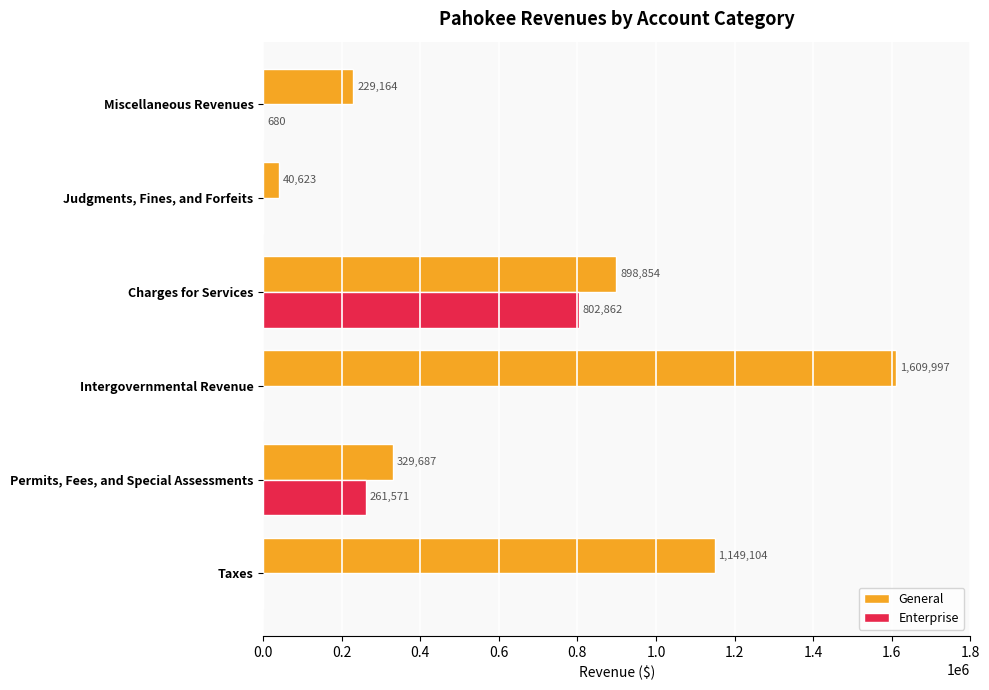

The value of General at Intergovernmental Revenue is 1123017. True or false?

False